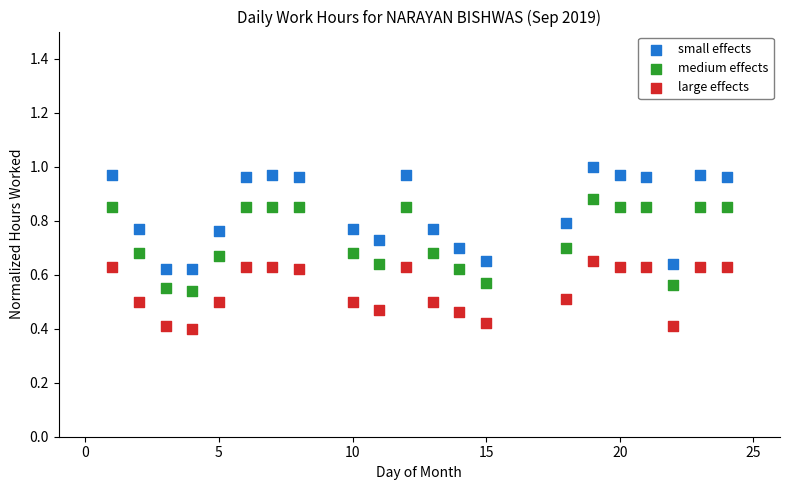

Which series reaches the minimum Y coordinate?

large effects